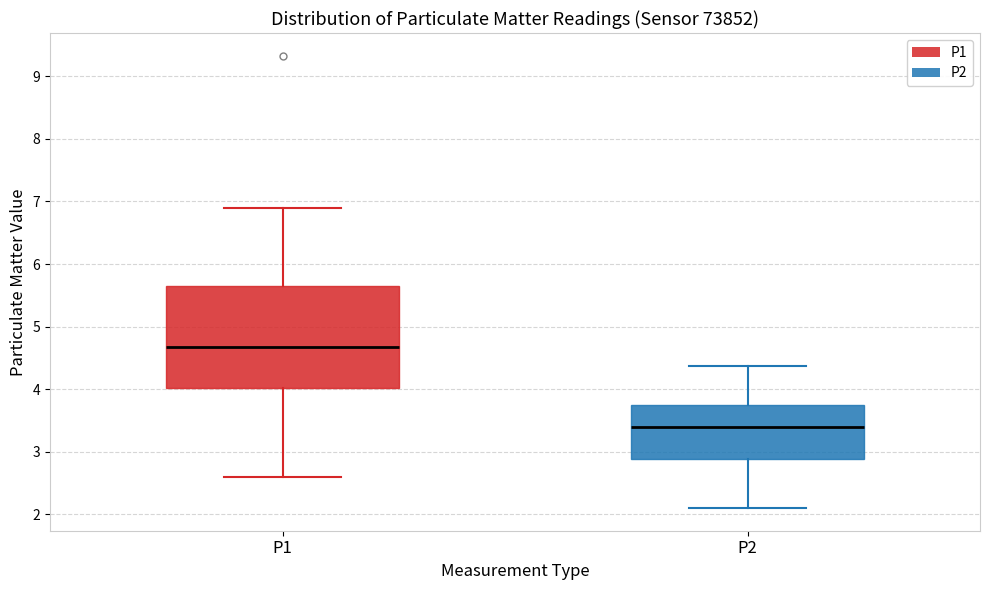

Reading left to right, transcribe this box plot: for each box, give where its median line is, the range the box spans, and where its two whiskers end, as read against the y-axis. The values are not printed on the chart, so give them approximately, as read against the axis.

P1: median 4.7, box 4.0 to 5.6, whiskers 2.6 to 6.9
P2: median 3.4, box 2.9 to 3.7, whiskers 2.1 to 4.4